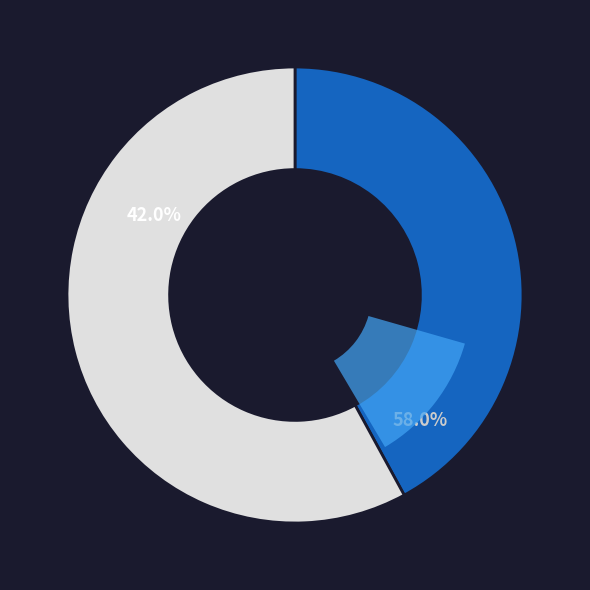

What percentage is the 510510 slice, to the nearest percent?

58%